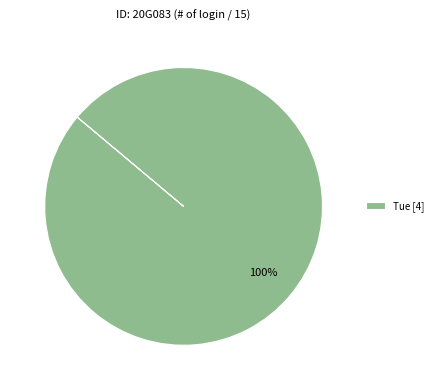

Is there any slice that represents more than half of the pie?

Yes